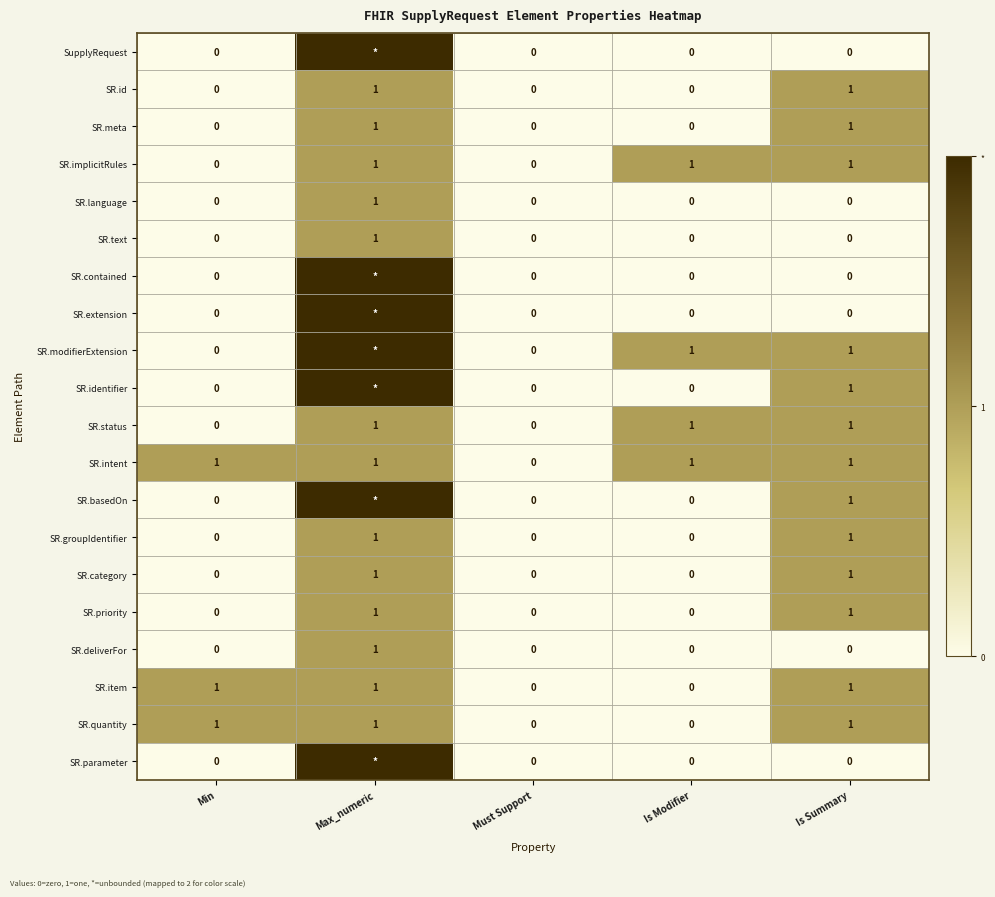

Count the SR.text values in the range 0 to 1.

5